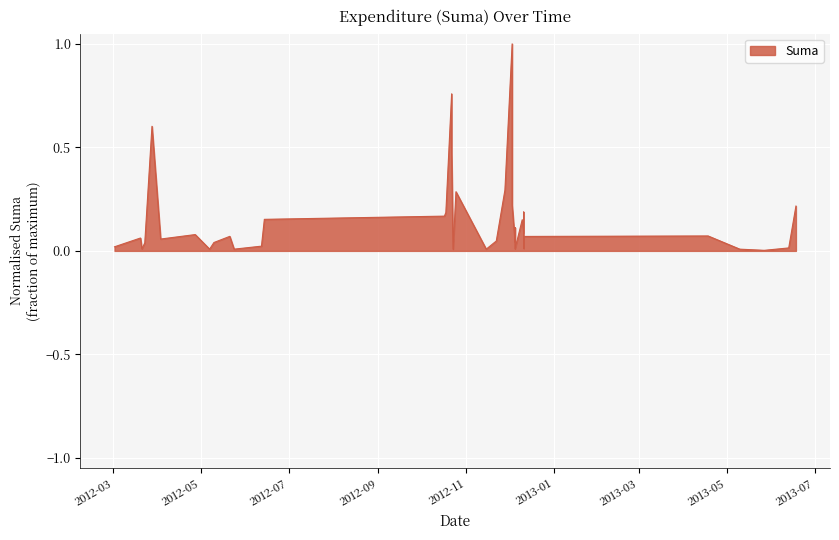

Count the number of data series in this chart.

1